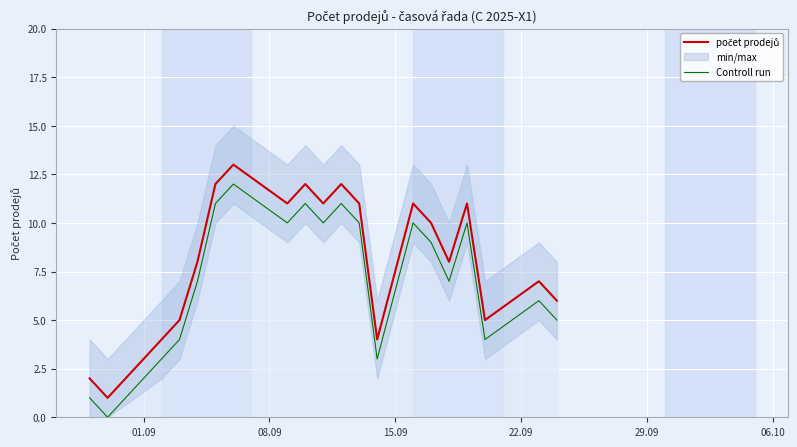

What is the maximum value shown in the chart?

13